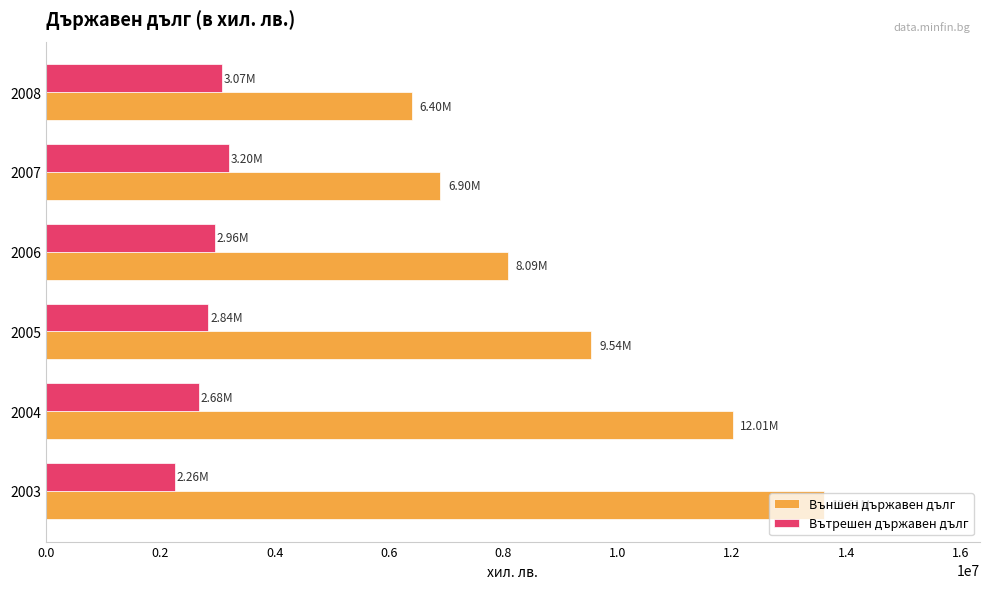

List the series in order of their overall mean, highest first.

Външен държавен дълг, Вътрешен държавен дълг